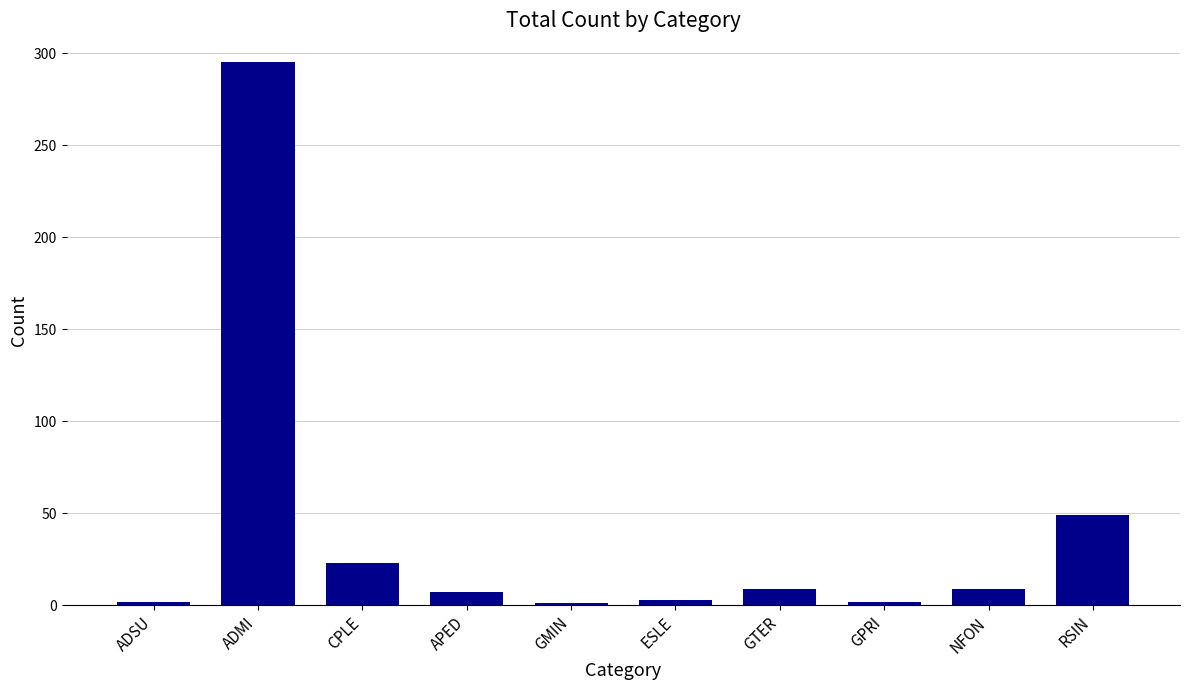

The chart shows a value of 23 at CPLE. True or false?

True